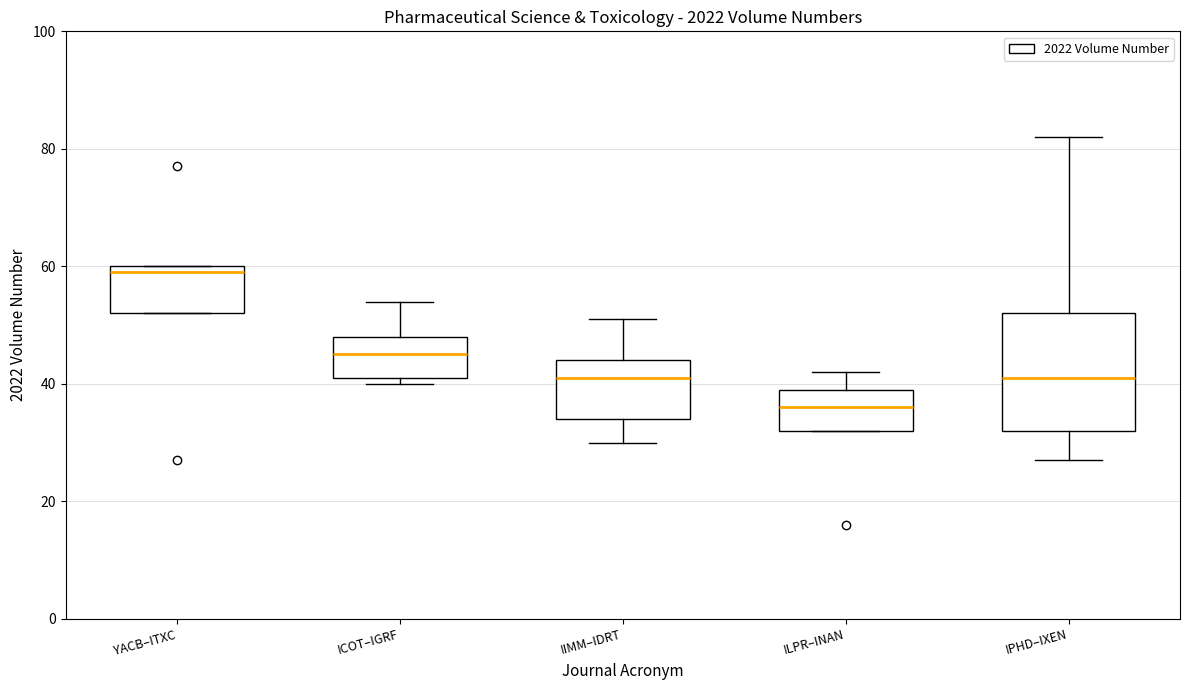

Which box's median line is the lowest?

ILPR–INAN